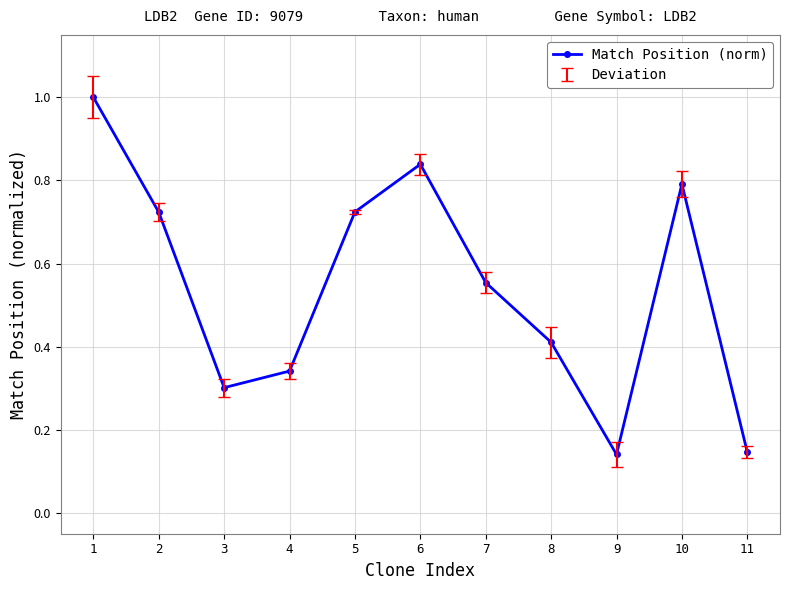

Between 10 and 8, which is larger?

10